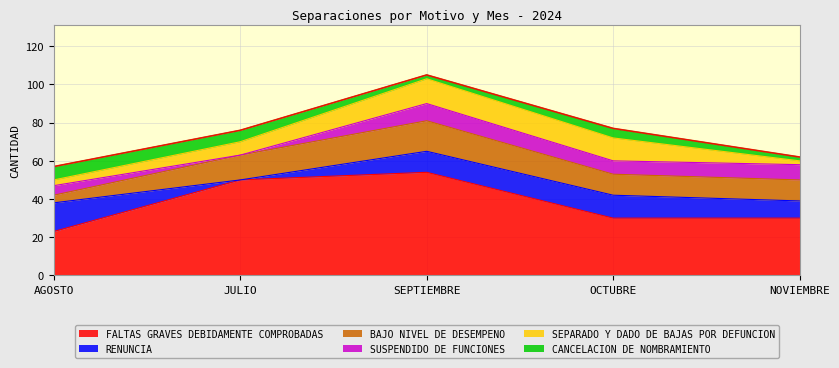

At which label does SEPARADO Y DADO DE BAJAS POR DEFUNCION reach its minimum?

NOVIEMBRE